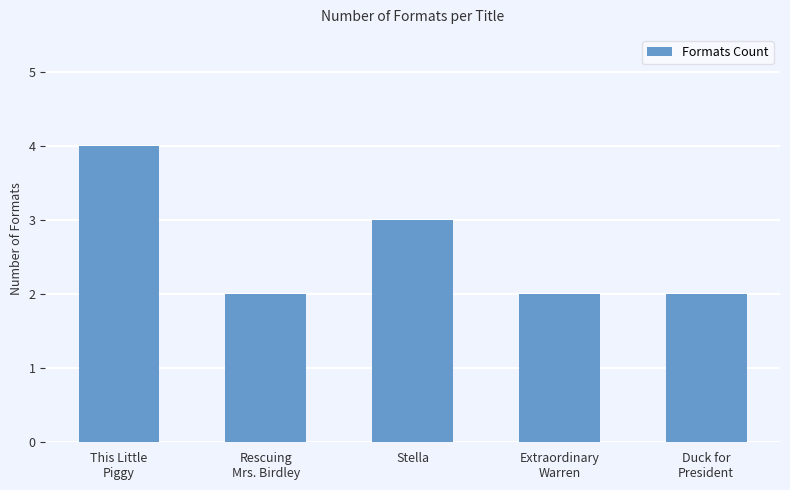

Reading left to right, transcribe all the data shown in this chart.

This Little
Piggy=4	Rescuing
Mrs. Birdley=2	Stella=3	Extraordinary
Warren=2	Duck for
President=2